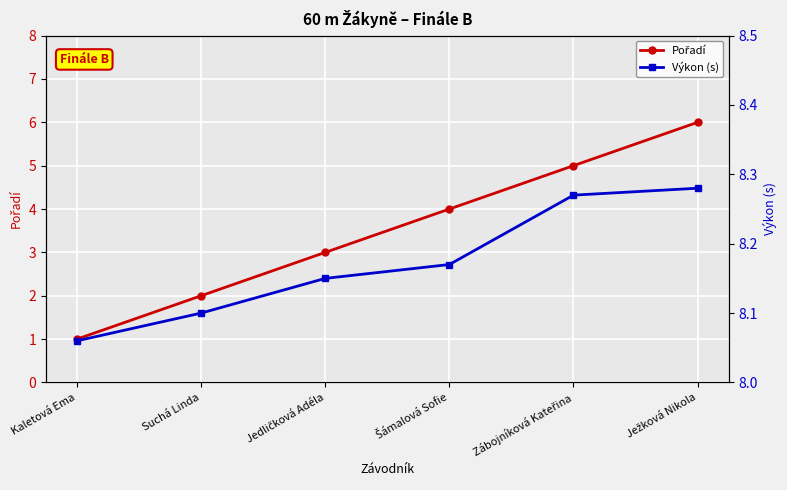

What is the maximum value shown in the chart?

8.3